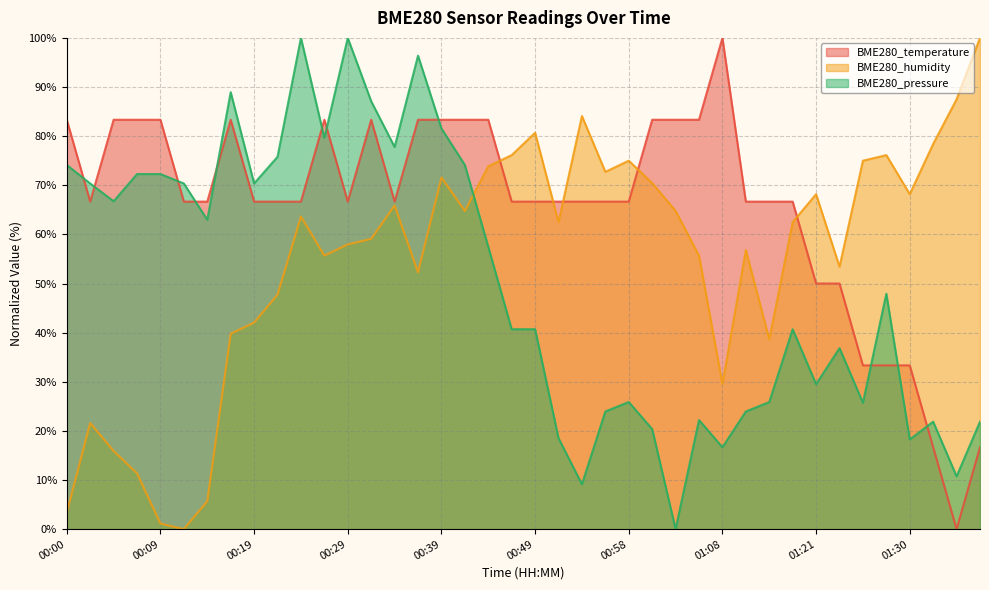

What is the difference between the BME280_humidity values at 01:13 and 00:19?

14.8